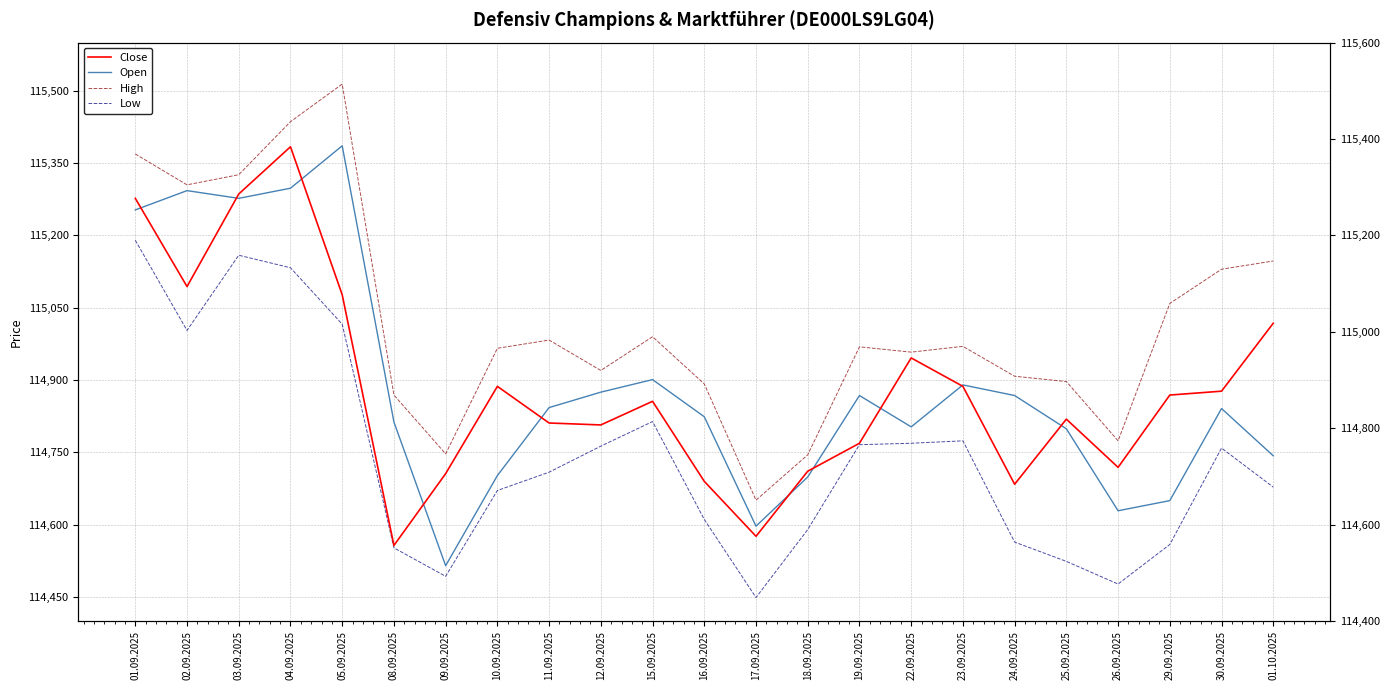

What are all the series names shown in the legend?

Close, Open, High, Low